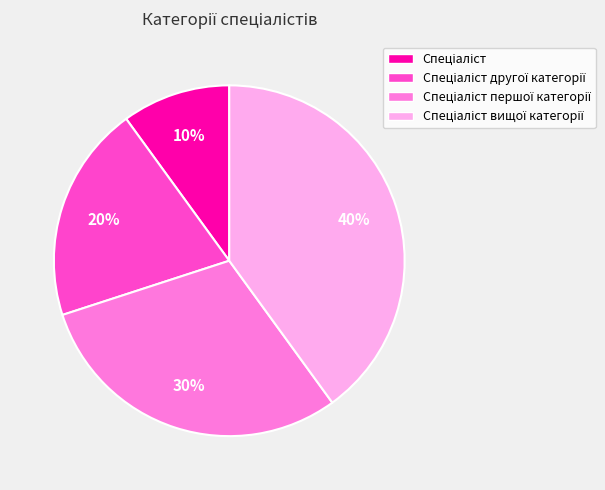

Is there any slice that represents more than half of the pie?

No